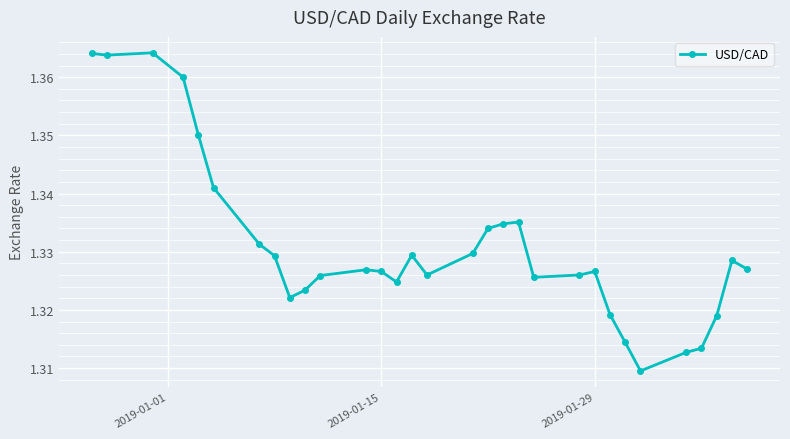

How many data points does each series have?

31